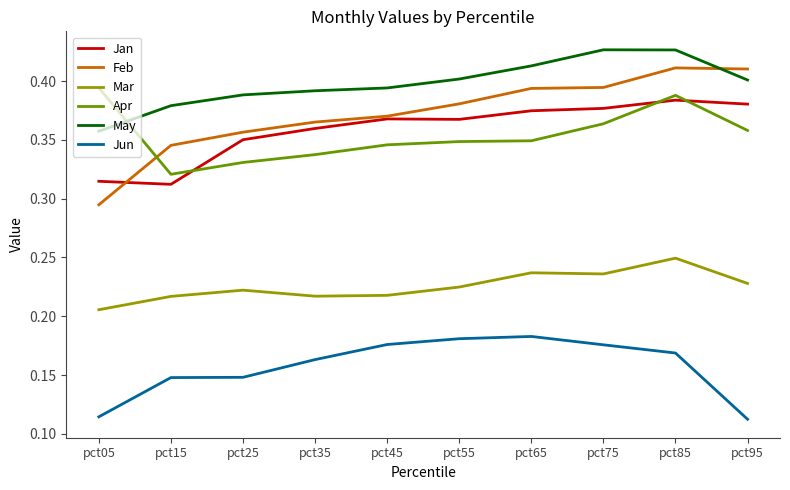

What is the total value across all series at pct55?

1.9